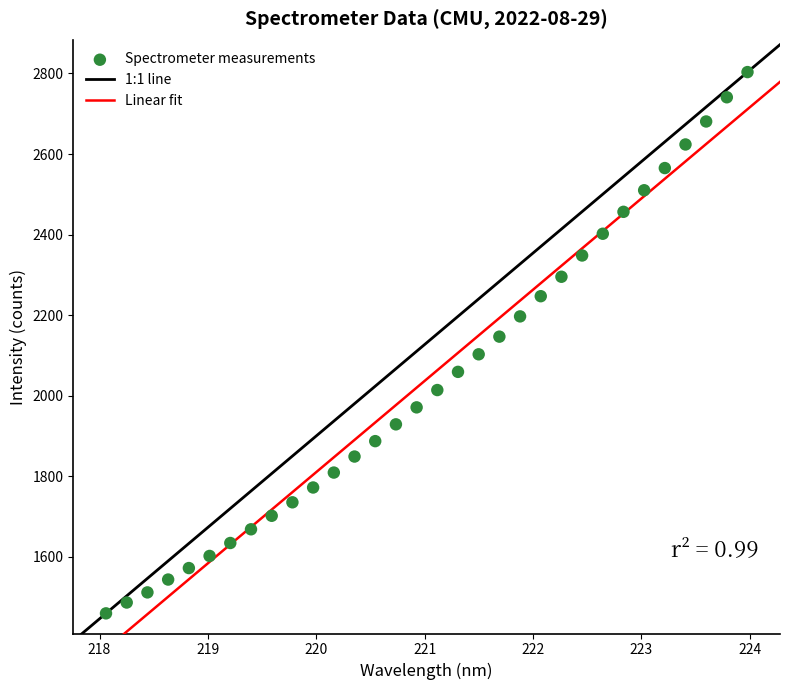

What is the range of Y values (max minus min)?

1343.6